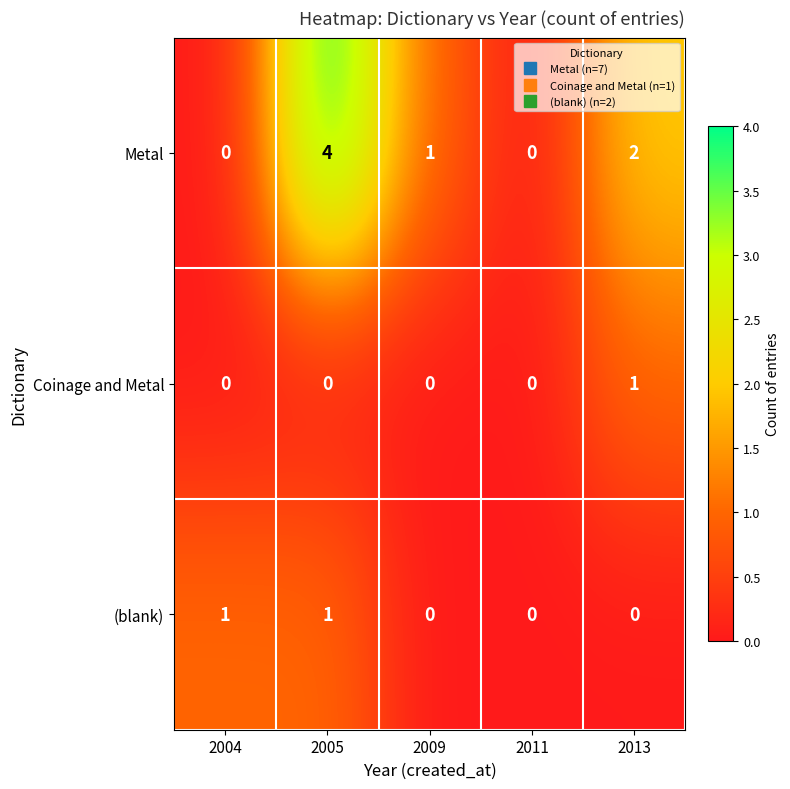

The value of (blank) at 2011 is 1. True or false?

False